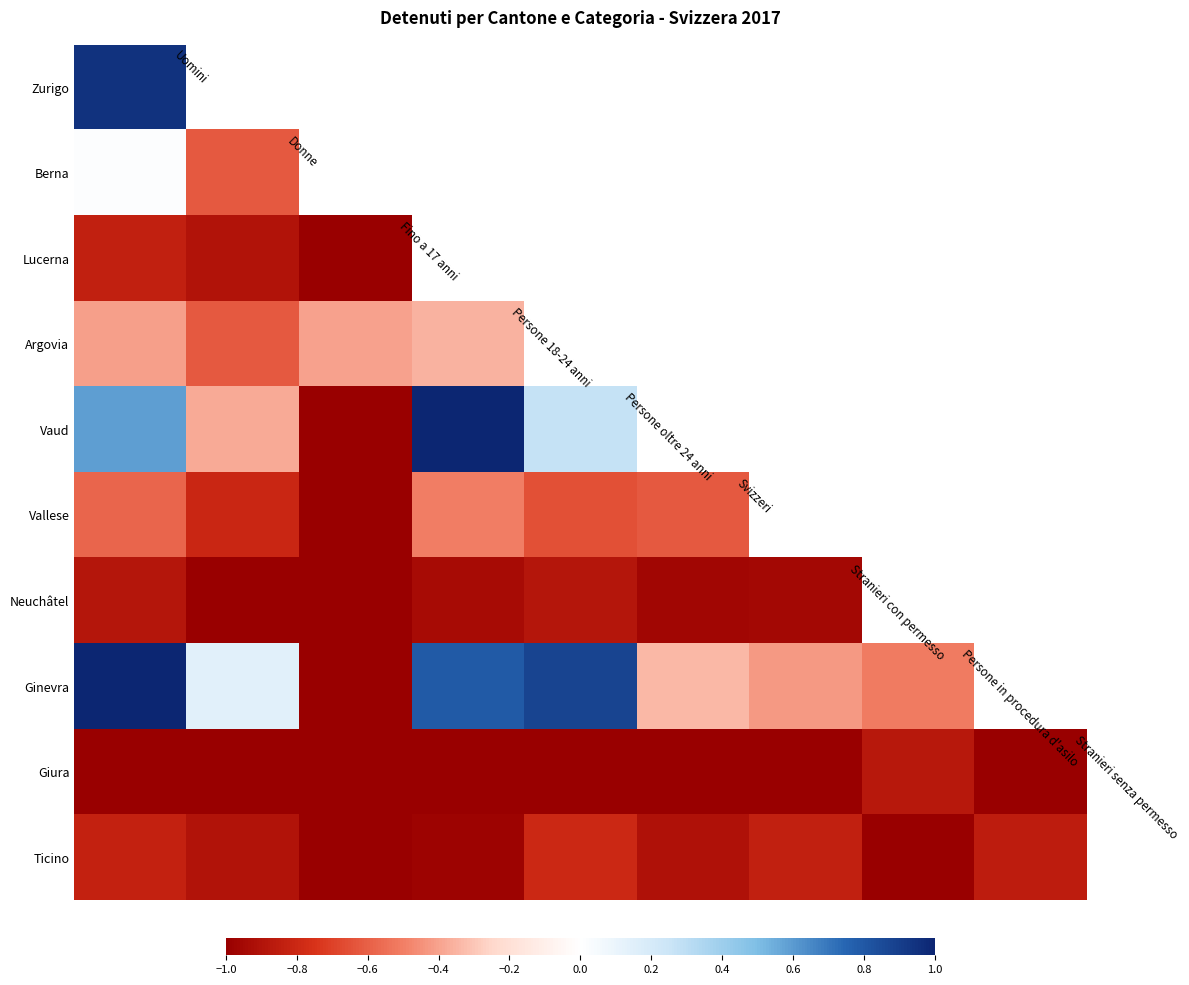

What is the difference between the highest and lowest values at −1.0?

2.0